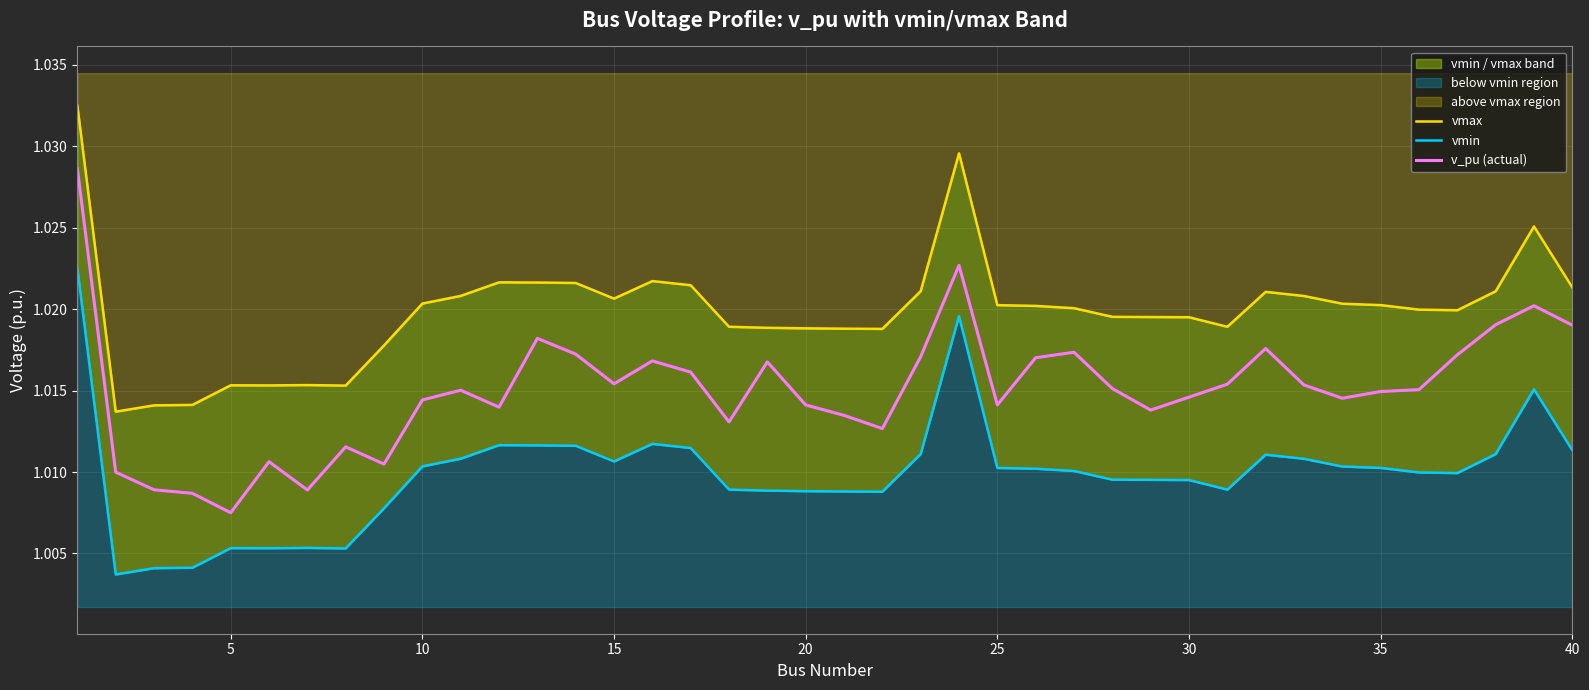

What is the maximum value for vmin?

1.0